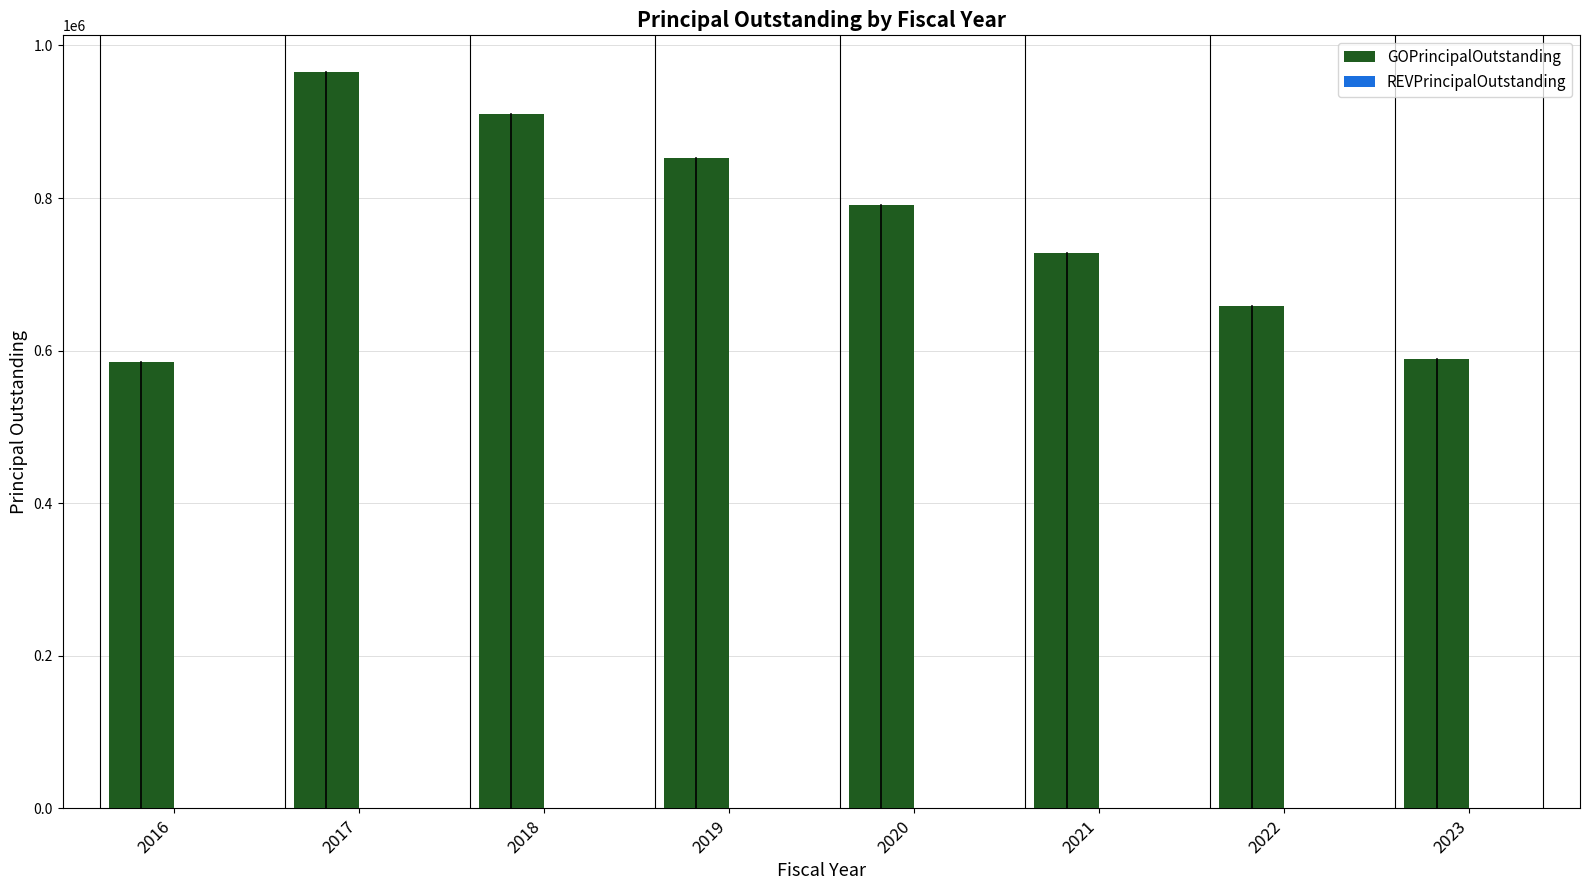

Approximately how many times larger is the value at 2020 compared to 2021?

1.1